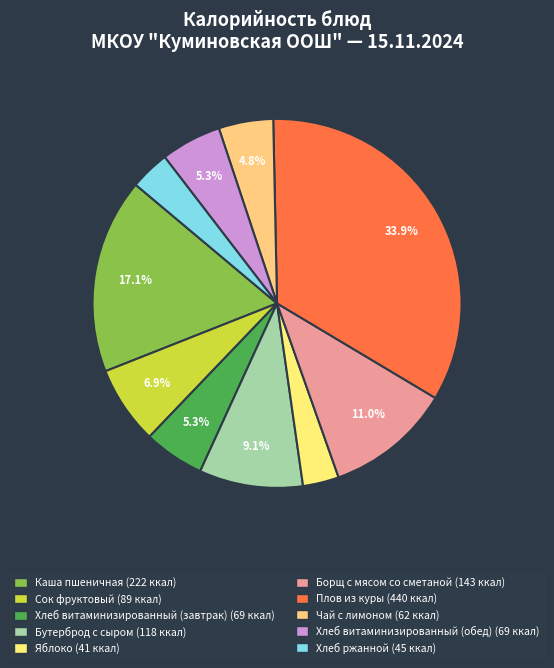

To the nearest percent, what is the difference between the Сок фруктовый and Хлеб витаминизированный (завтрак) slice percentages?

2%